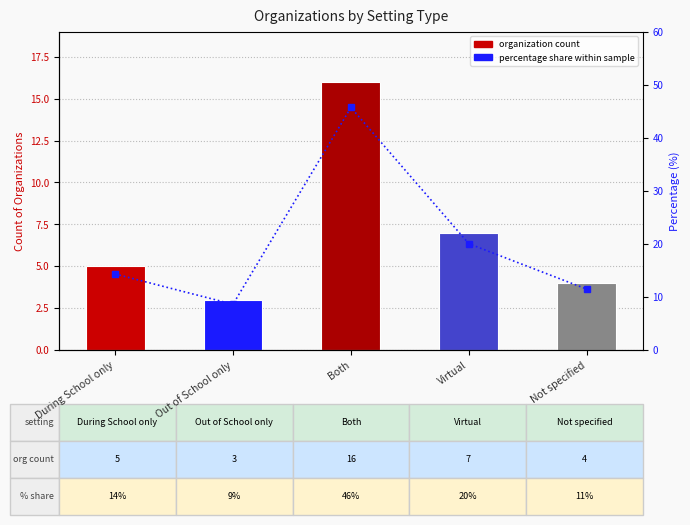

Reading left to right, what are all the values shown in this chart?

Organization Count: During School only=5.0	Out of School only=3.0	Both=16.0	Virtual=7.0	Not specified=4.0
percentile share (%): During School only=14.3	Out of School only=8.6	Both=45.7	Virtual=20.0	Not specified=11.4